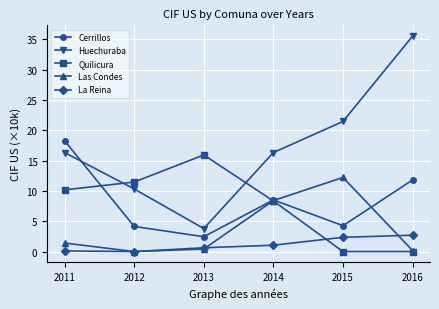

What is the sum of all La Reina values?

6.8